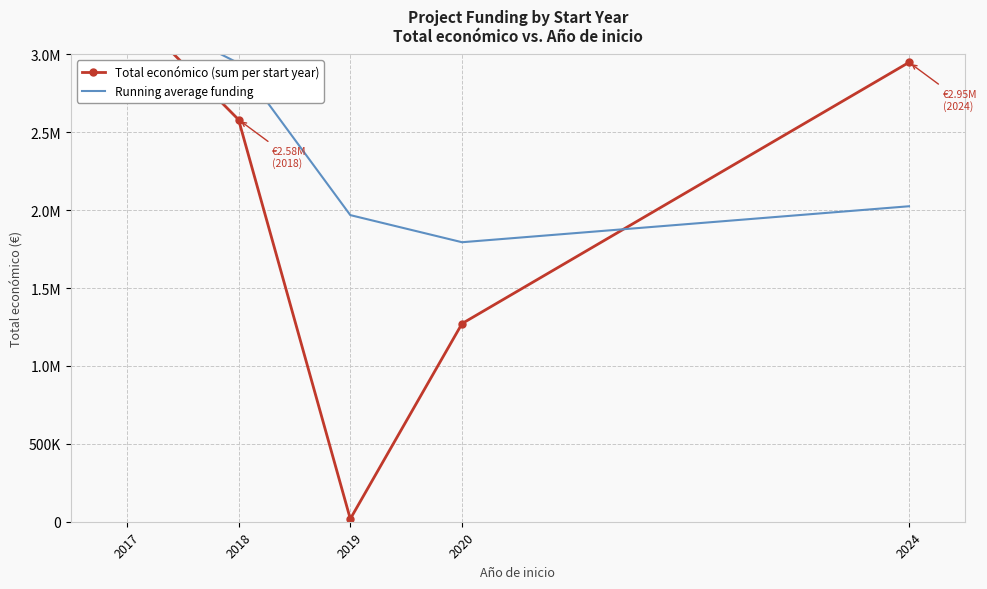

Which has a higher value, 2024 or 2017?

2017